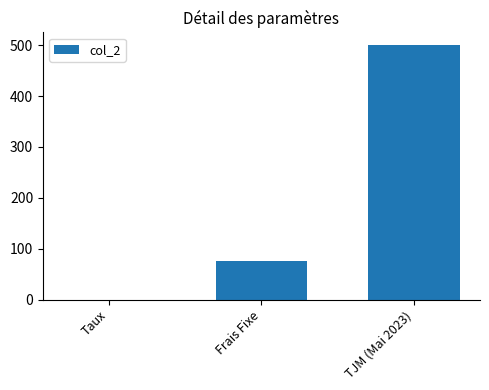

True or false: the data shows 75.0 at Frais Fixe.

True